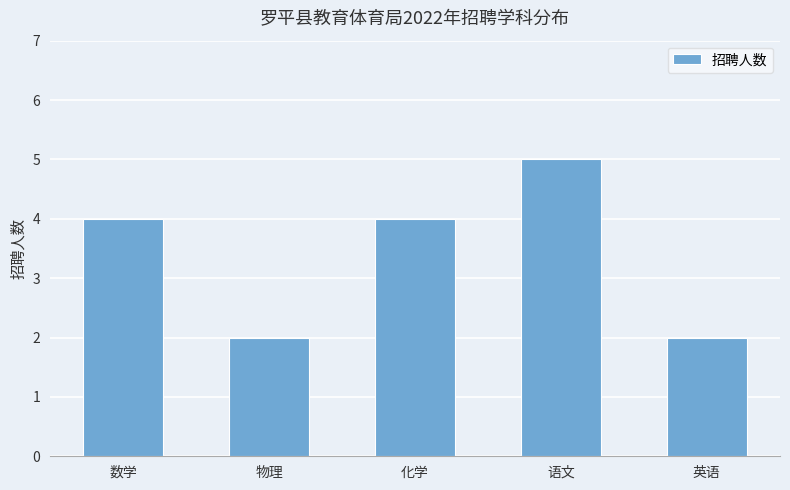

What is the ratio of the value at 物理 to the value at 英语?

1.0